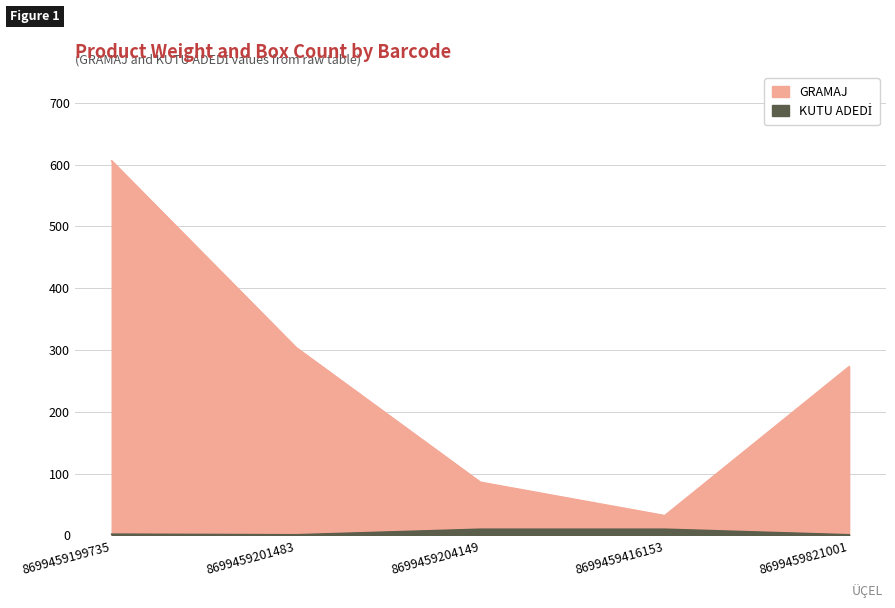

Where does the KUTU ADEDİ series first go above 2?

8699459204149